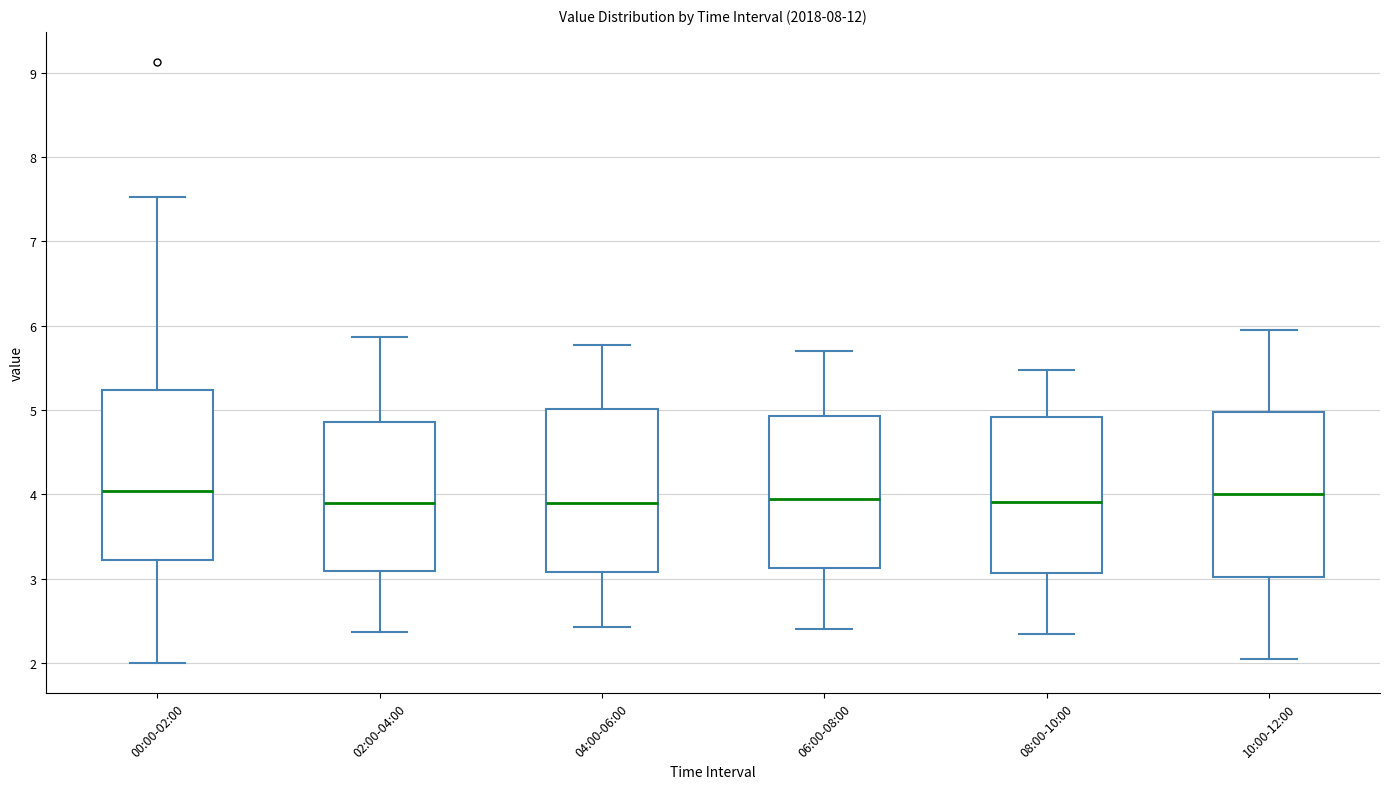

Where does the lower whisker of the box for 06:00-08:00 end on the y-axis? The values are not printed on the chart, so give them approximately, as read against the axis.

2.4